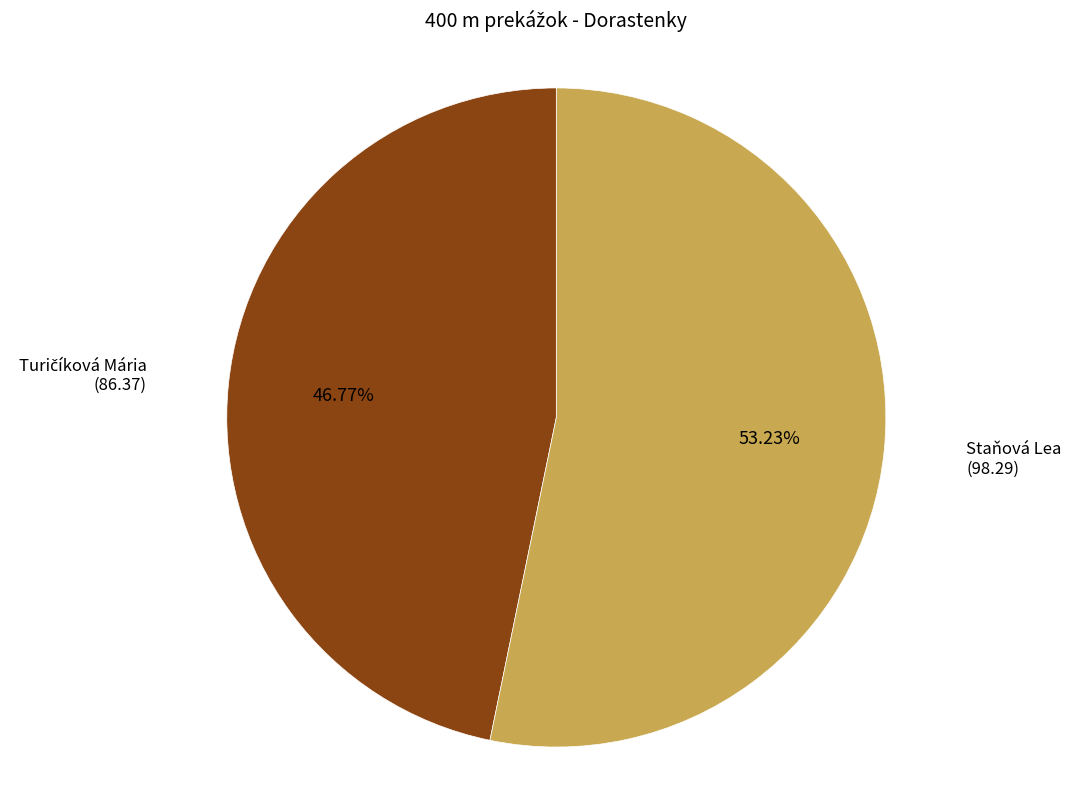

Does any single category account for the majority?

Yes